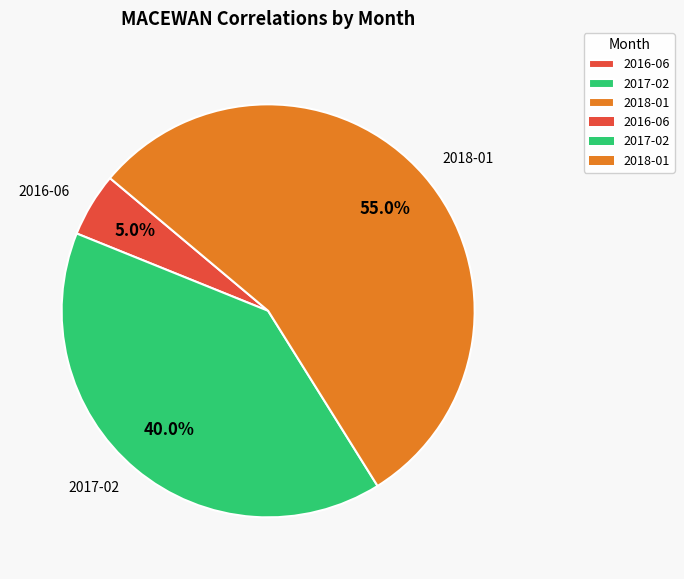

How many segments does this pie chart have?

3